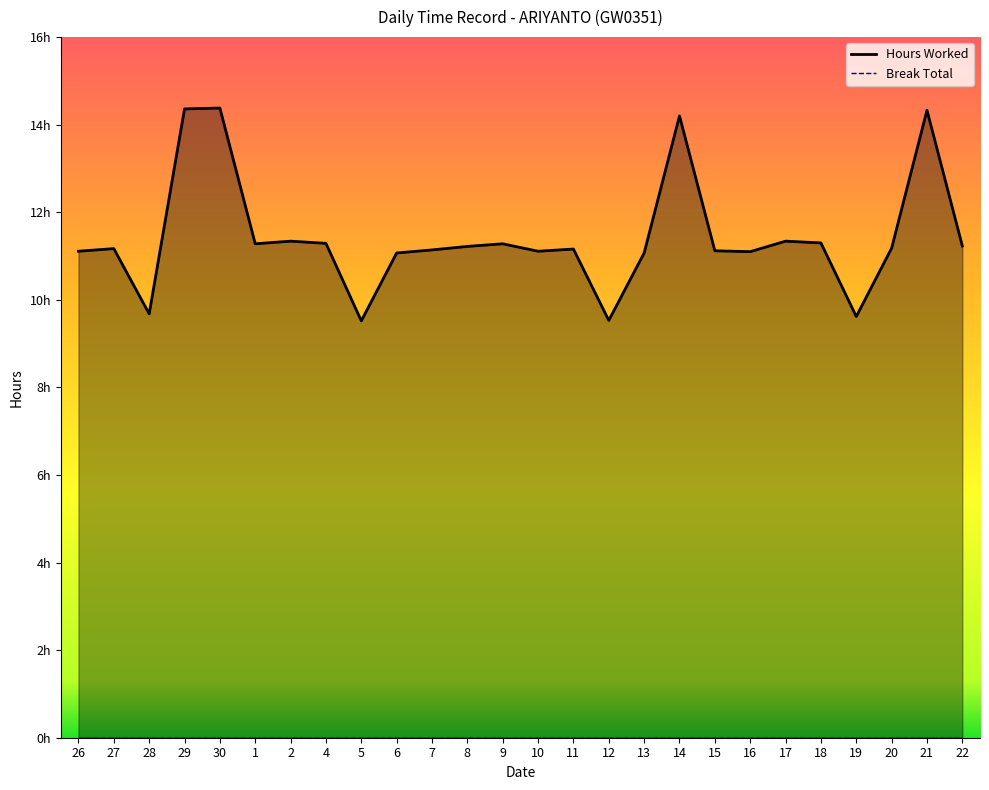

Reading right to left, extract all data points from this chart.

22=11.2	21=14.3	20=11.2	19=9.6	18=11.3	17=11.3	16=11.1	15=11.1	14=14.2	13=11.1	12=9.5	11=11.2	10=11.1	9=11.3	8=11.2	7=11.1	6=11.1	5=9.5	4=11.3	2=11.3	1=11.3	30=14.4	29=14.4	28=9.7	27=11.2	26=11.1